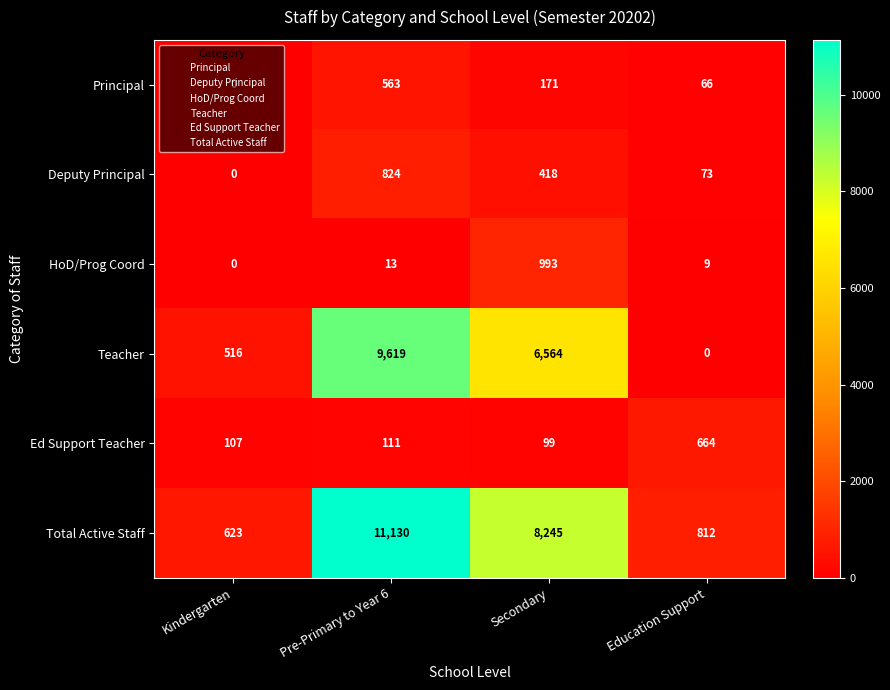

At how many categories does at least one series exceed 4280?

2